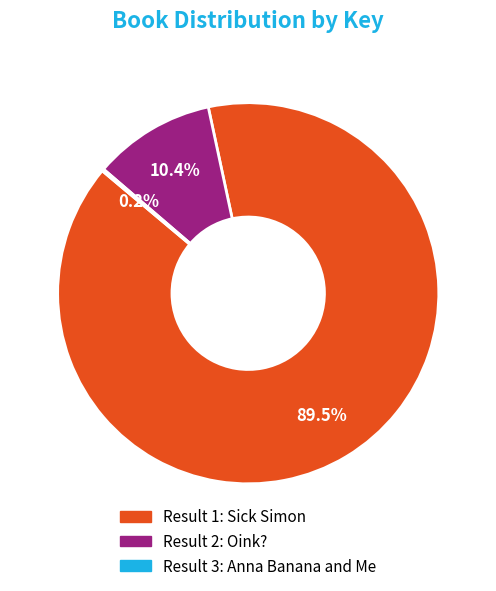

Is there a majority slice in this chart?

Yes